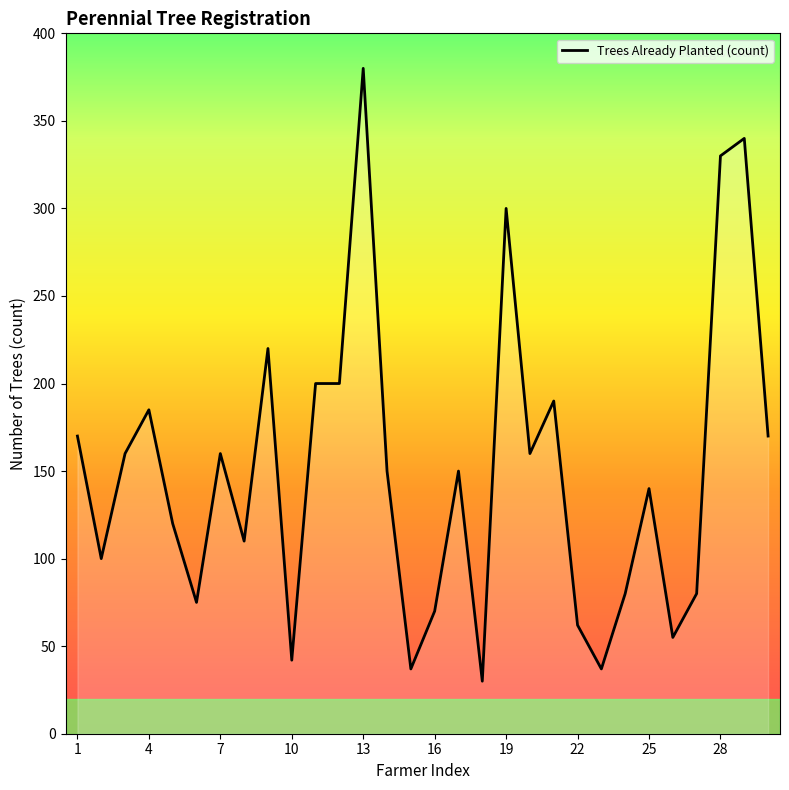

What is the smallest value displayed?

30